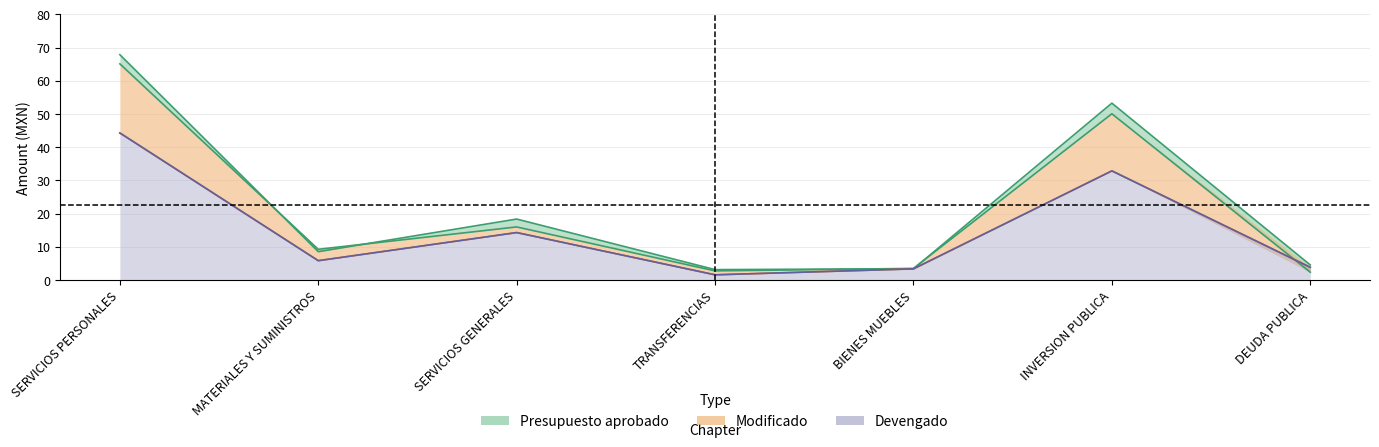

At how many categories does at least one series exceed 60?

1